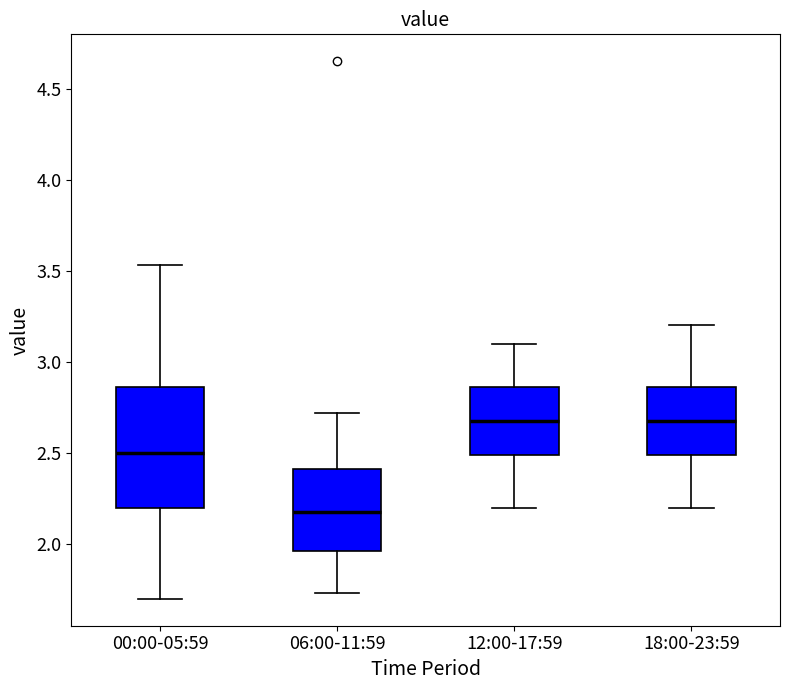

Comparing the boxes themselves (not the whiskers), which one is the tallest?

00:00-05:59